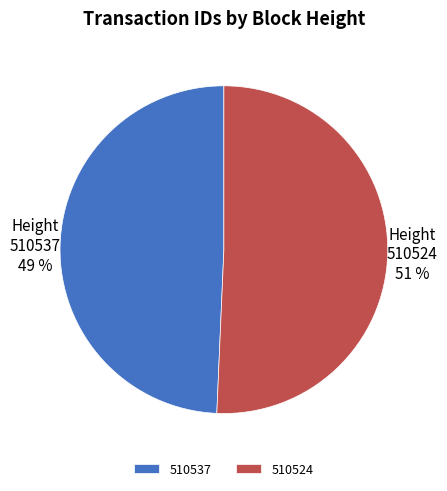

What is the smallest slice in the pie chart?

510537